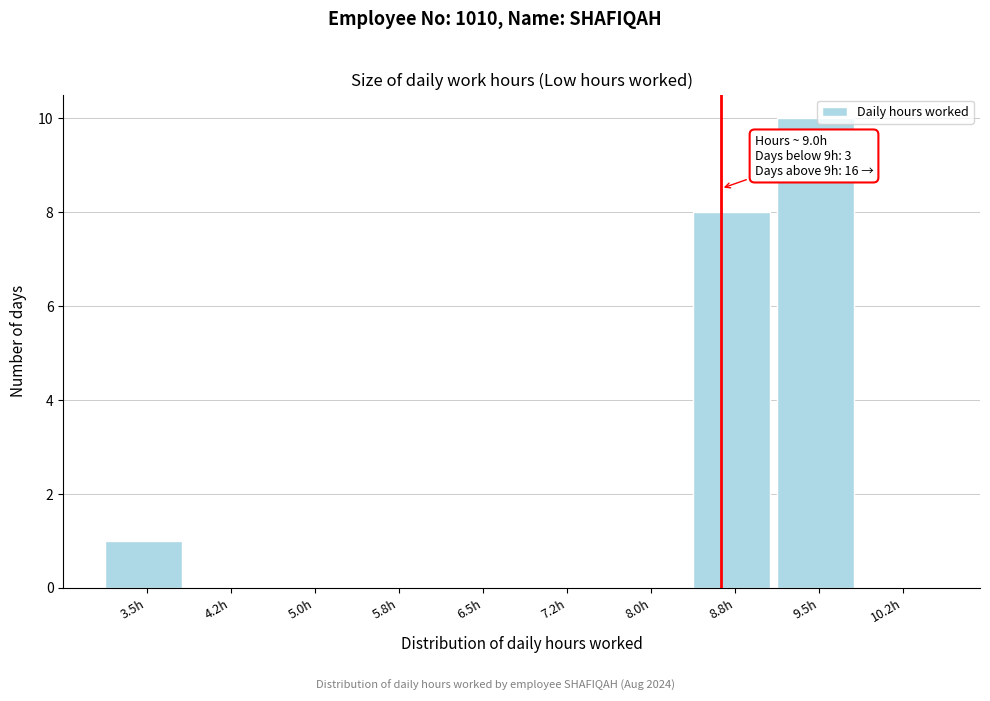

Reading left to right, what are all the values shown in this chart?

3.5h=1	4.2h=0	5.0h=0	5.8h=0	6.5h=0	7.2h=0	8.0h=0	8.8h=8	9.5h=10	10.2h=0